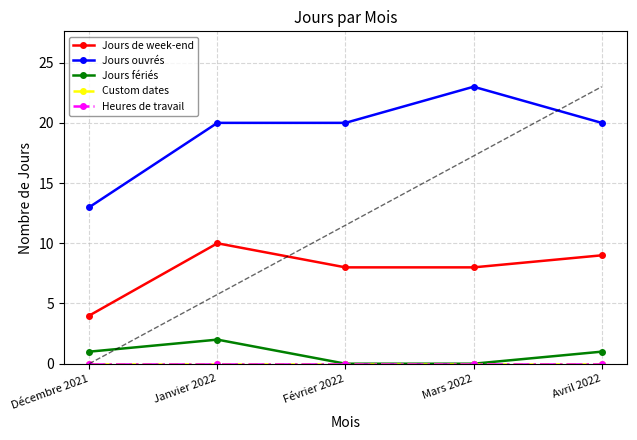

What is the greatest value displayed?

23